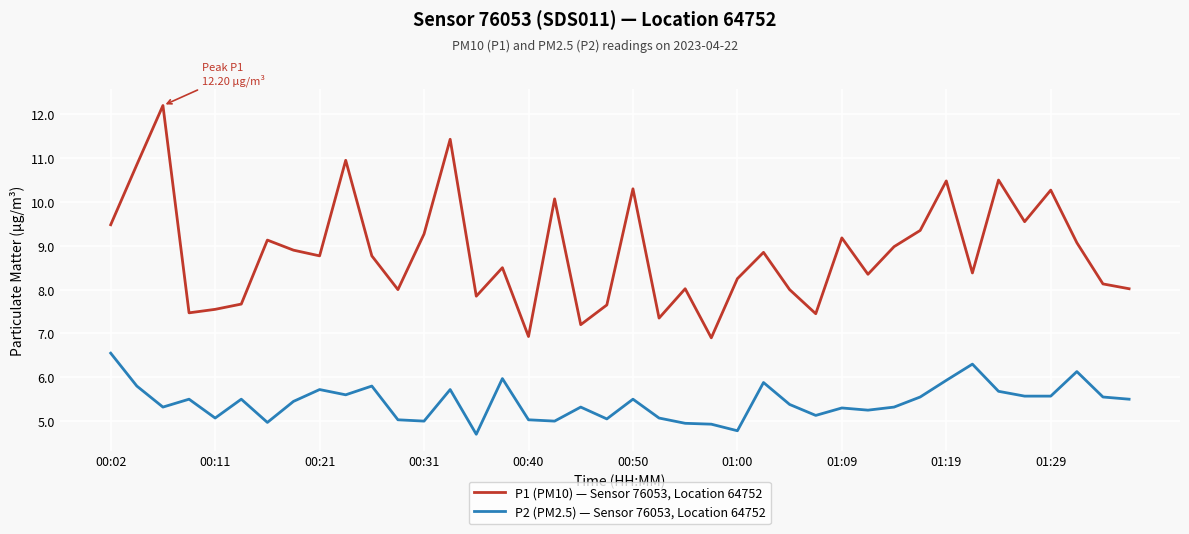

What is the difference between the maximum and minimum values in the P1 (PM10) — Sensor 76053, Location 64752 series?

5.3